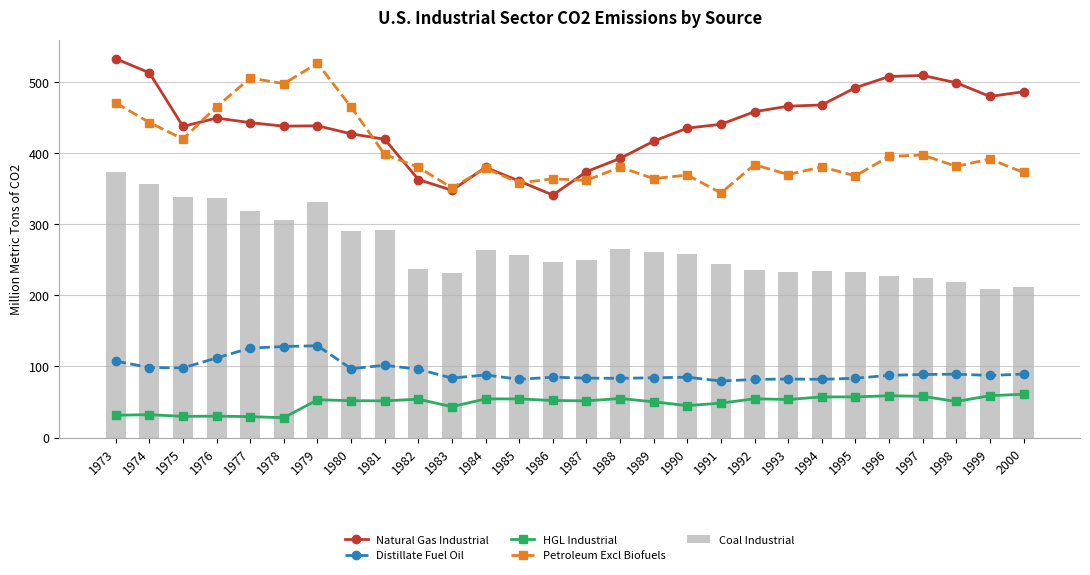

What is the value of the Petroleum Excl Biofuels bar at the 7th from the left?

526.3